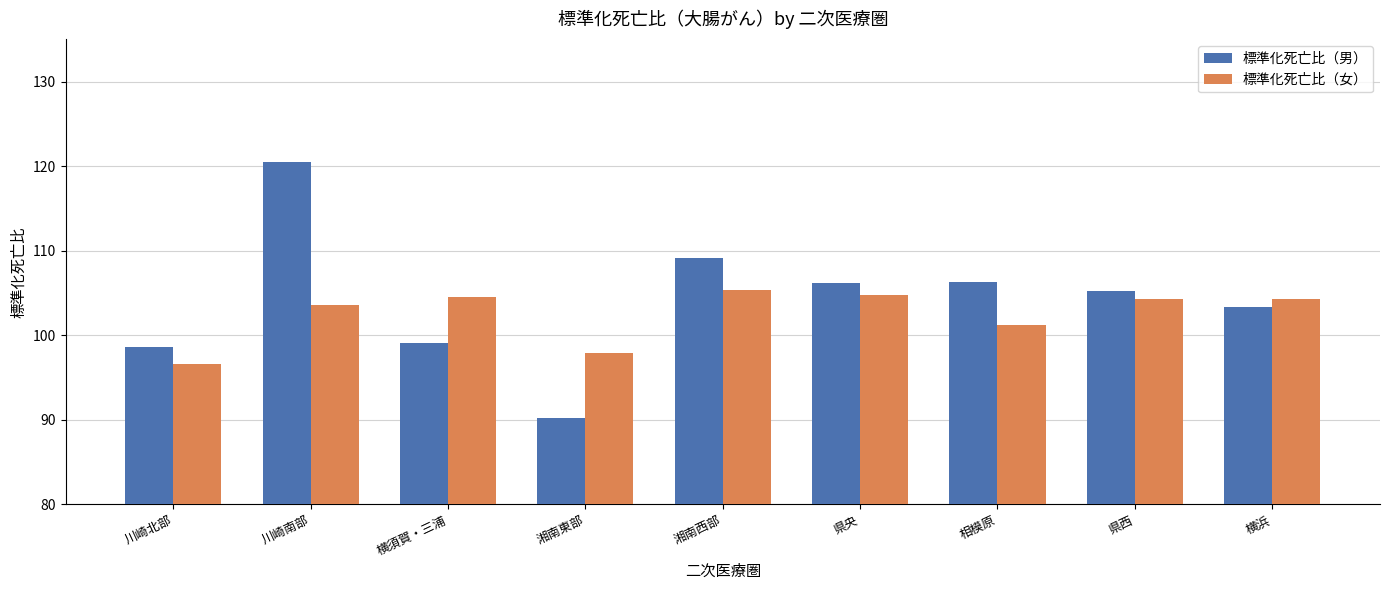

What is the difference between the second highest and minimum values in the 標準化死亡比（男） series?

19.0